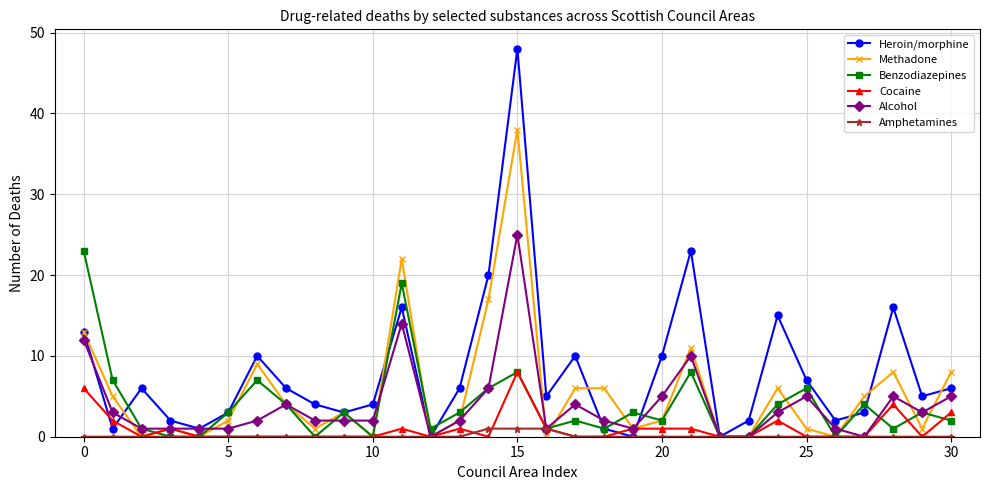

What is the maximum value shown in the chart?

48